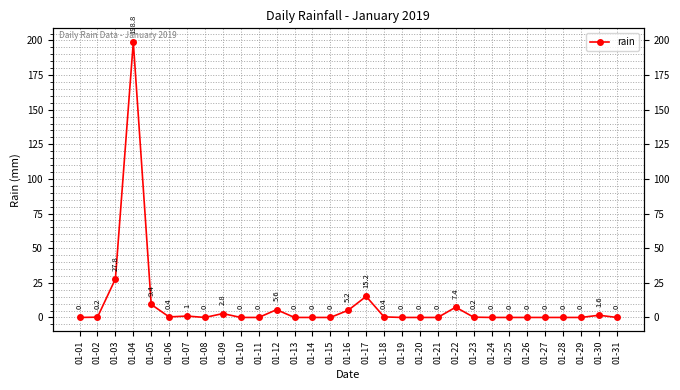

At which category does the data reach its first local peak?

01-04